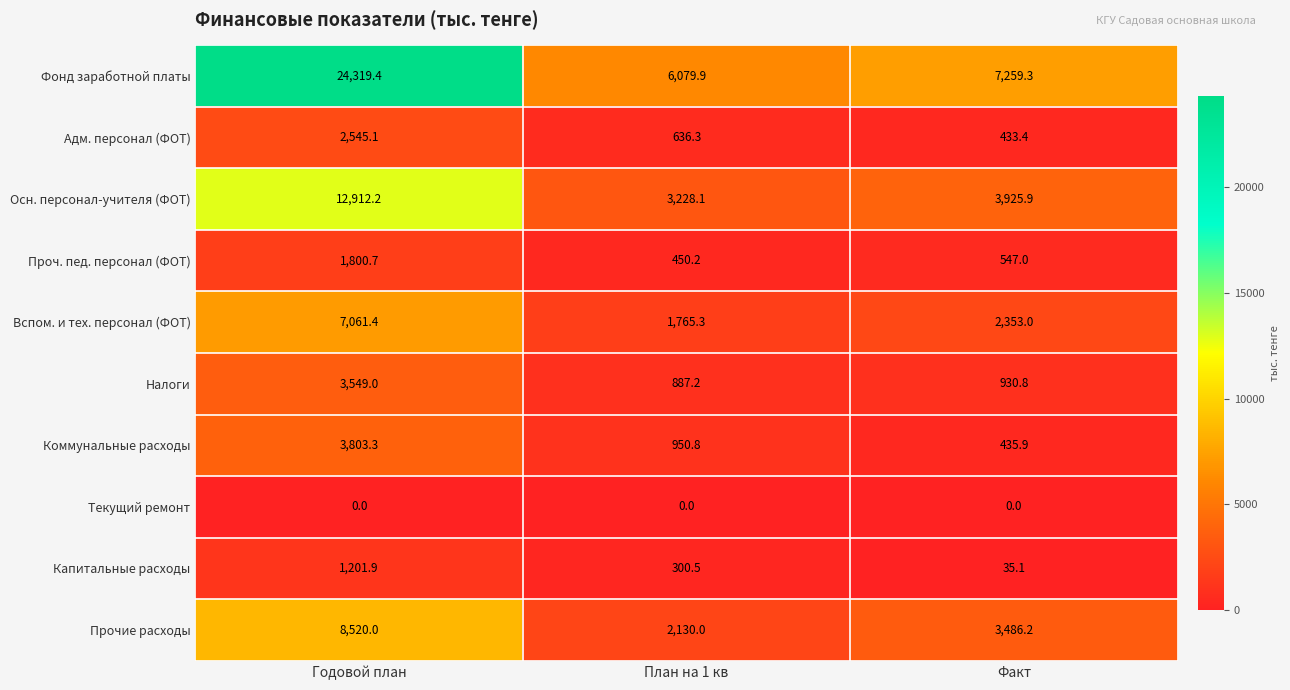

What is the total value across all series at Годовой план?

65713.0